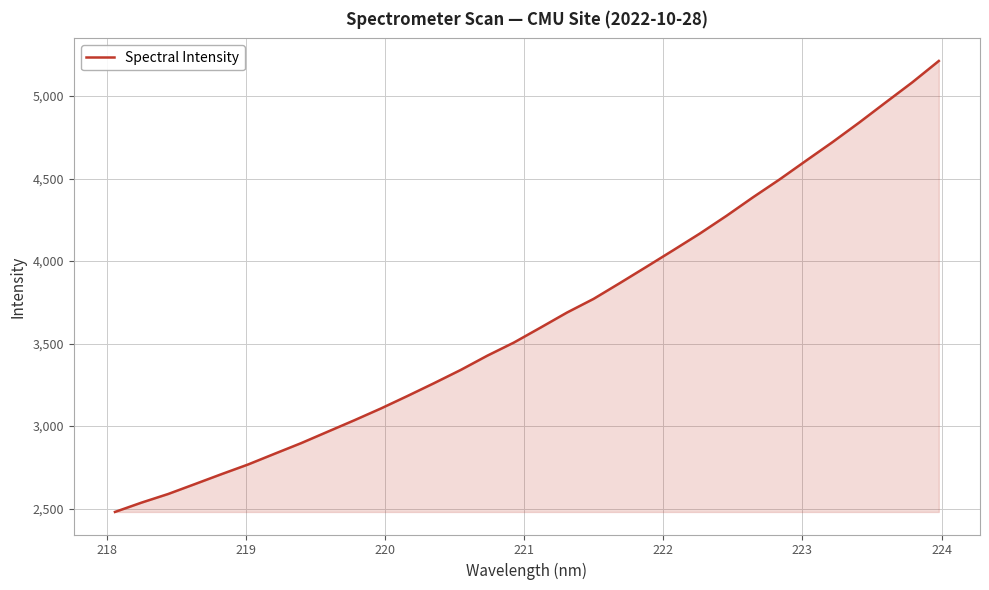

What is the greatest value displayed?

5212.4